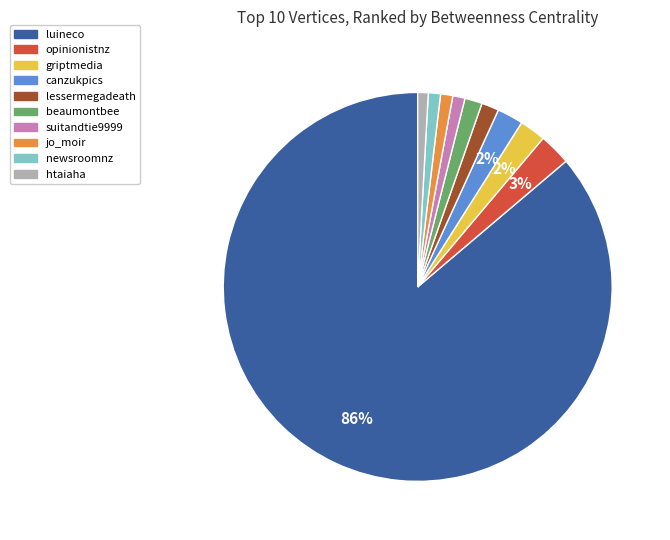

What percentage is the jo_moir slice, to the nearest percent?

1%